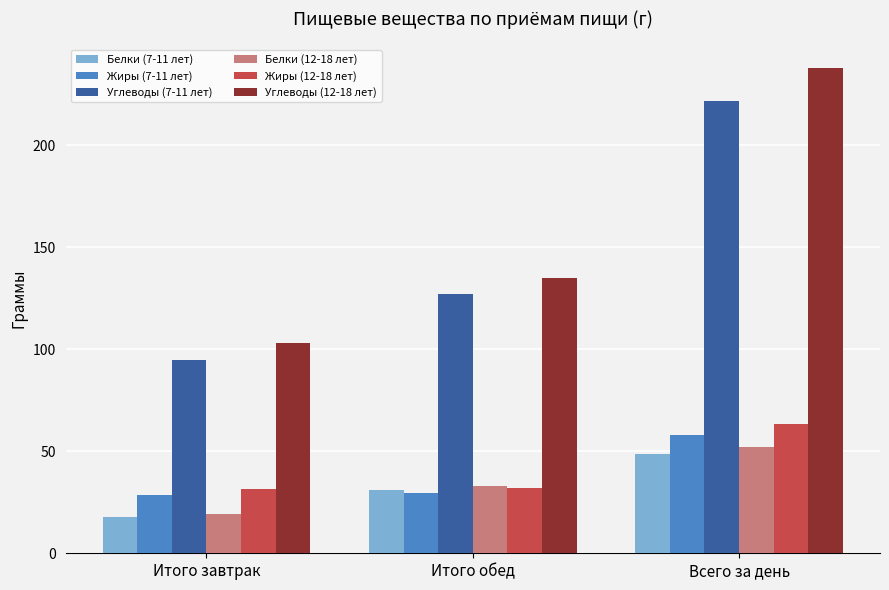

List the labels in order of Углеводы (7-11 лет) value, largest first.

Всего за день, Итого обед, Итого завтрак